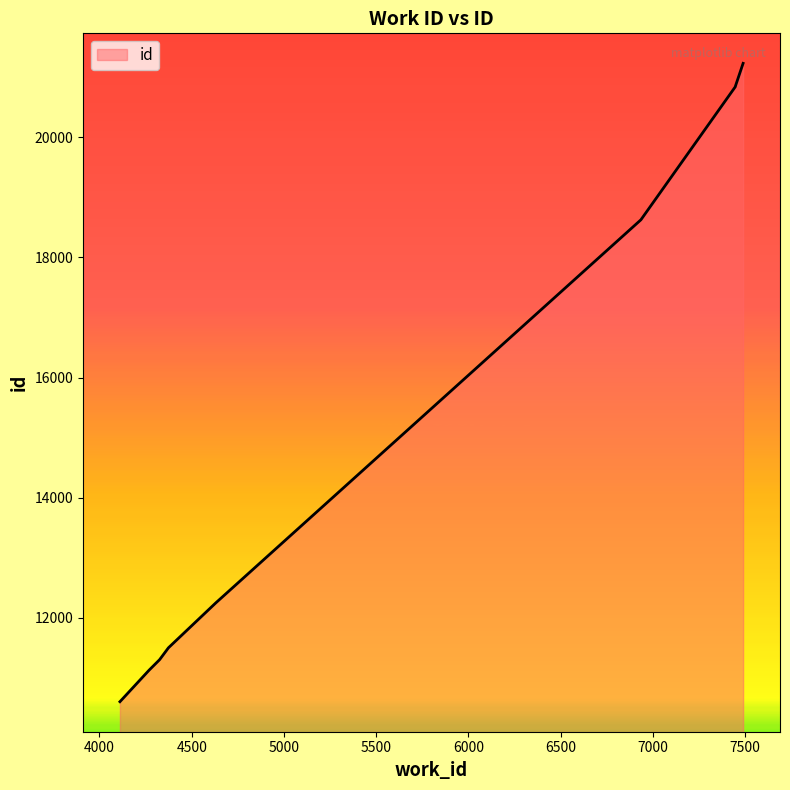

Rank the categories by value from highest to lowest.

7489, 7447, 7447, 7447, 6935, 4631, 4374, 4326, 4269, 4111